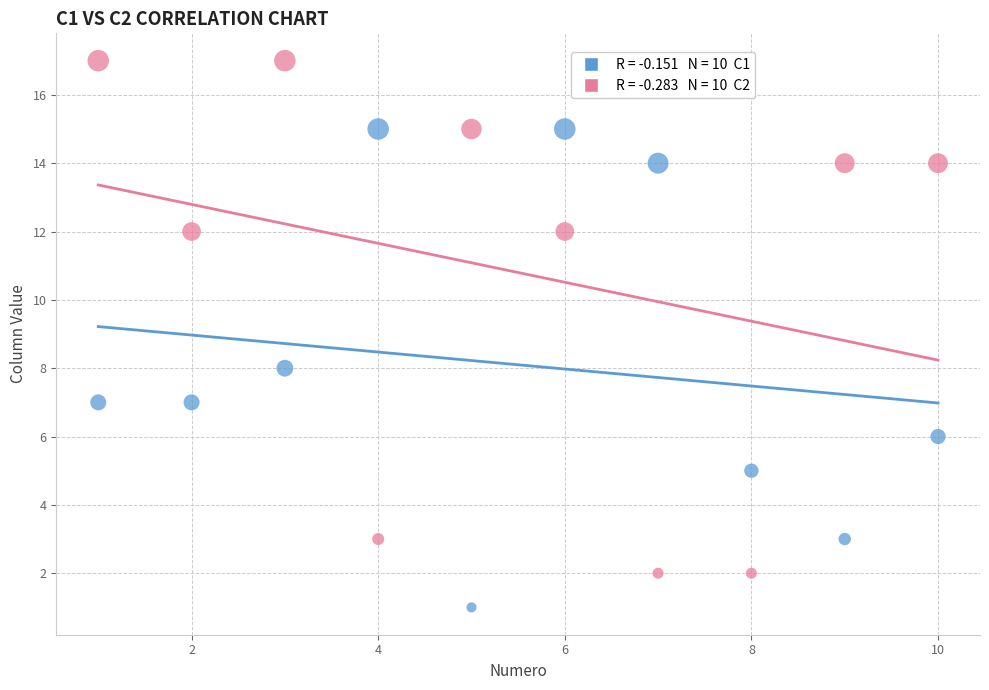

Across all series, what Y value is closest to 9?

8